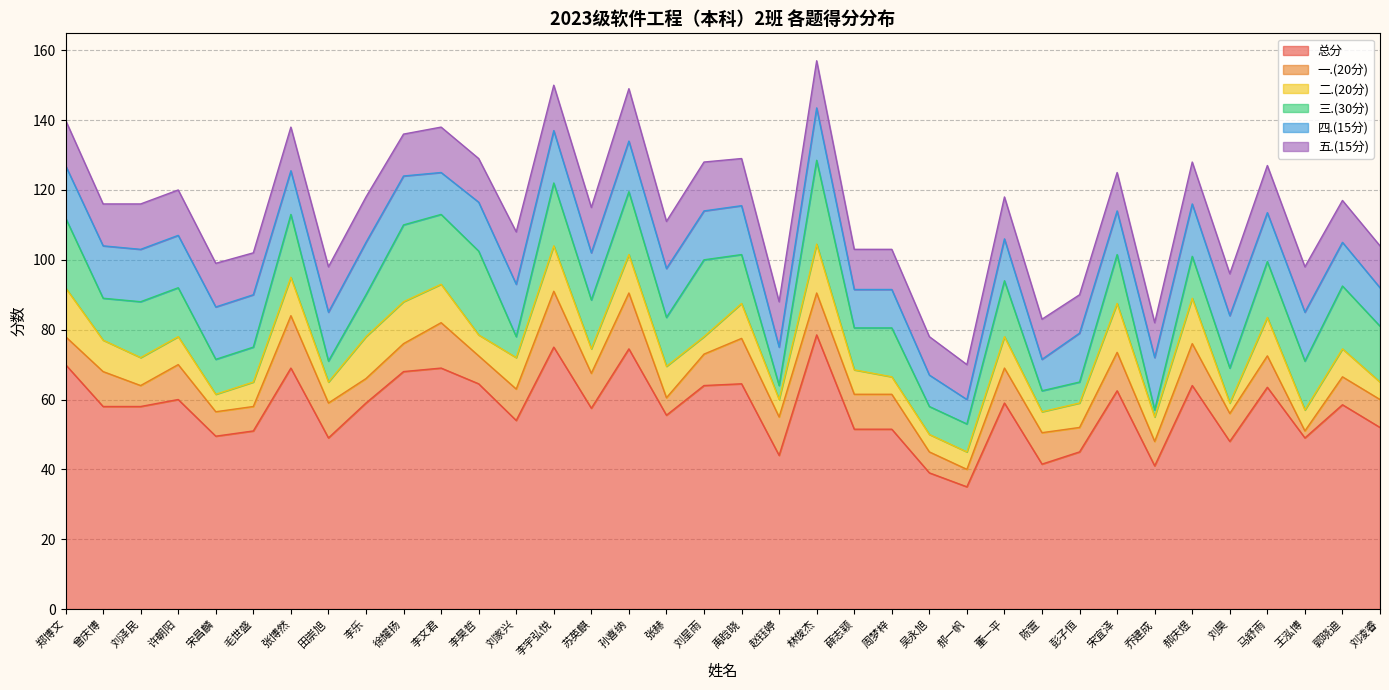

At which label is 五.(15分) closest to 12?

曾庆博